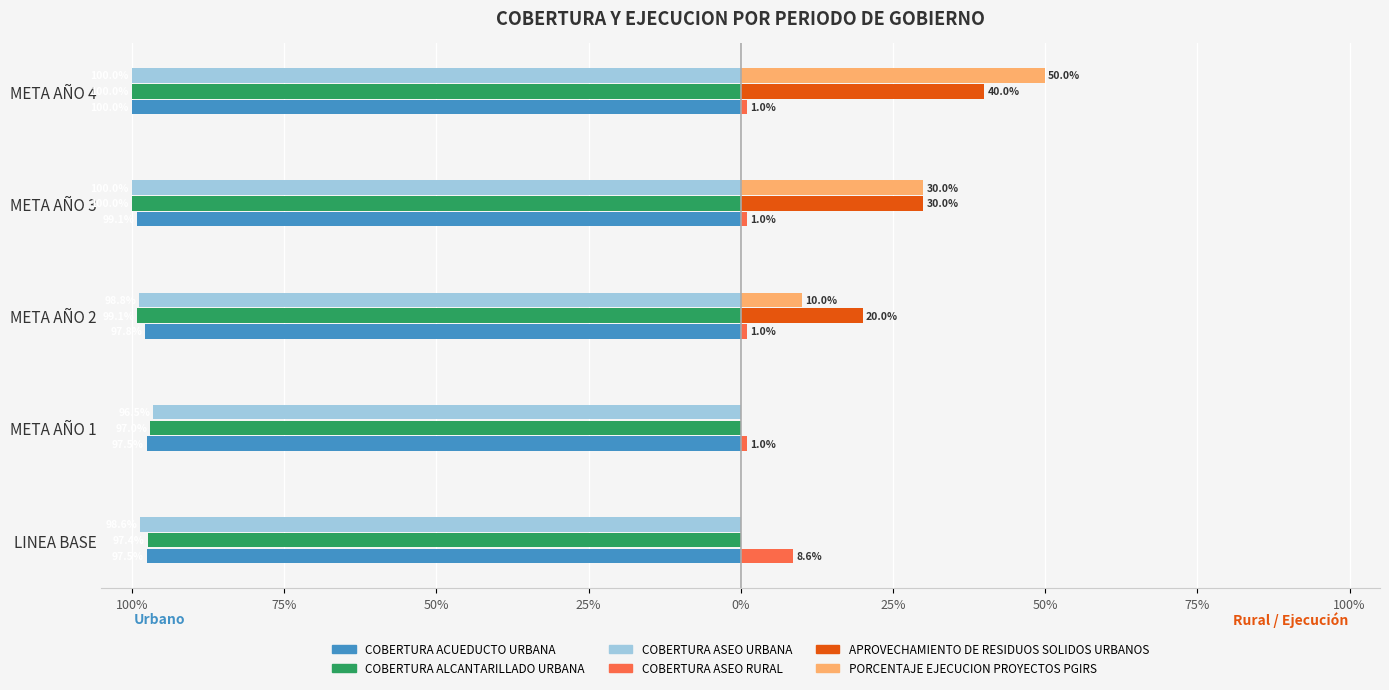

What position from the right is LINEA BASE?

5